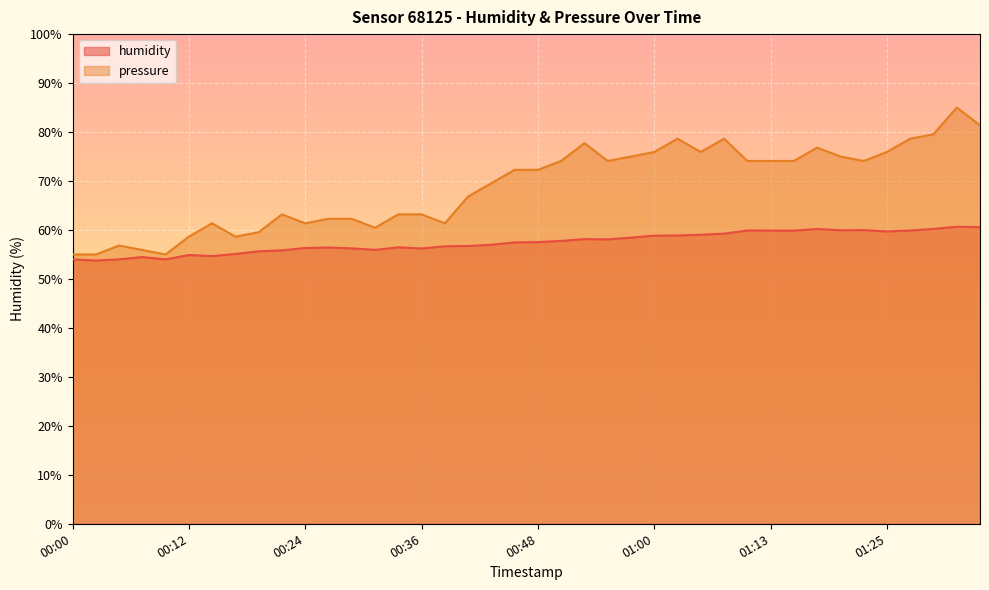

How many values in the humidity series are below 57?

19